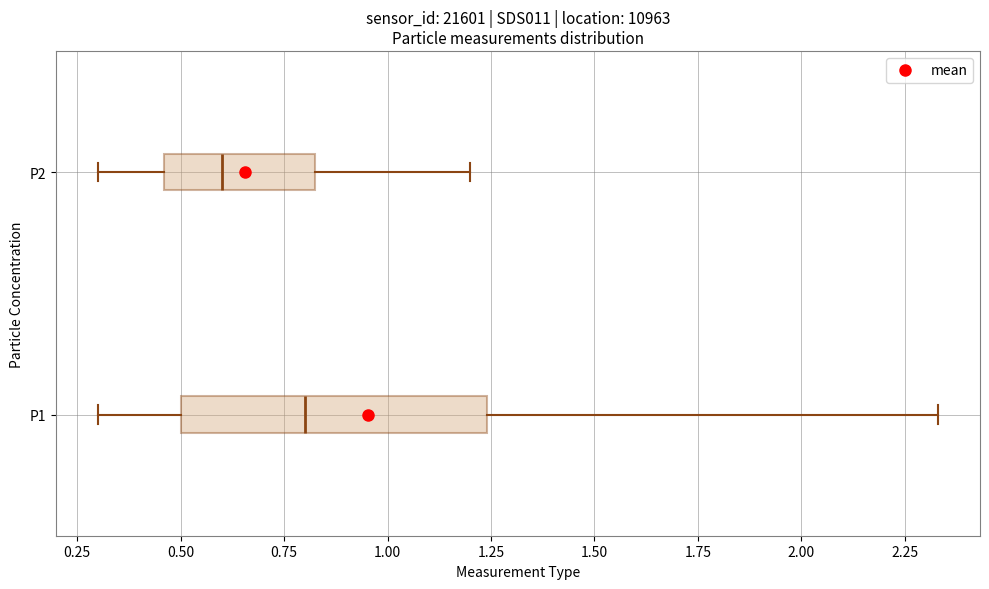

Reading bottom to top, transcribe this box plot: for each box, give where its median line is, the range the box spans, and where its two whiskers end, as read against the x-axis. The values are not printed on the chart, so give them approximately, as read against the axis.

P1: median 0.80, box 0.50 to 1.25, whiskers 0.30 to 2.35
P2: median 0.60, box 0.45 to 0.85, whiskers 0.30 to 1.20